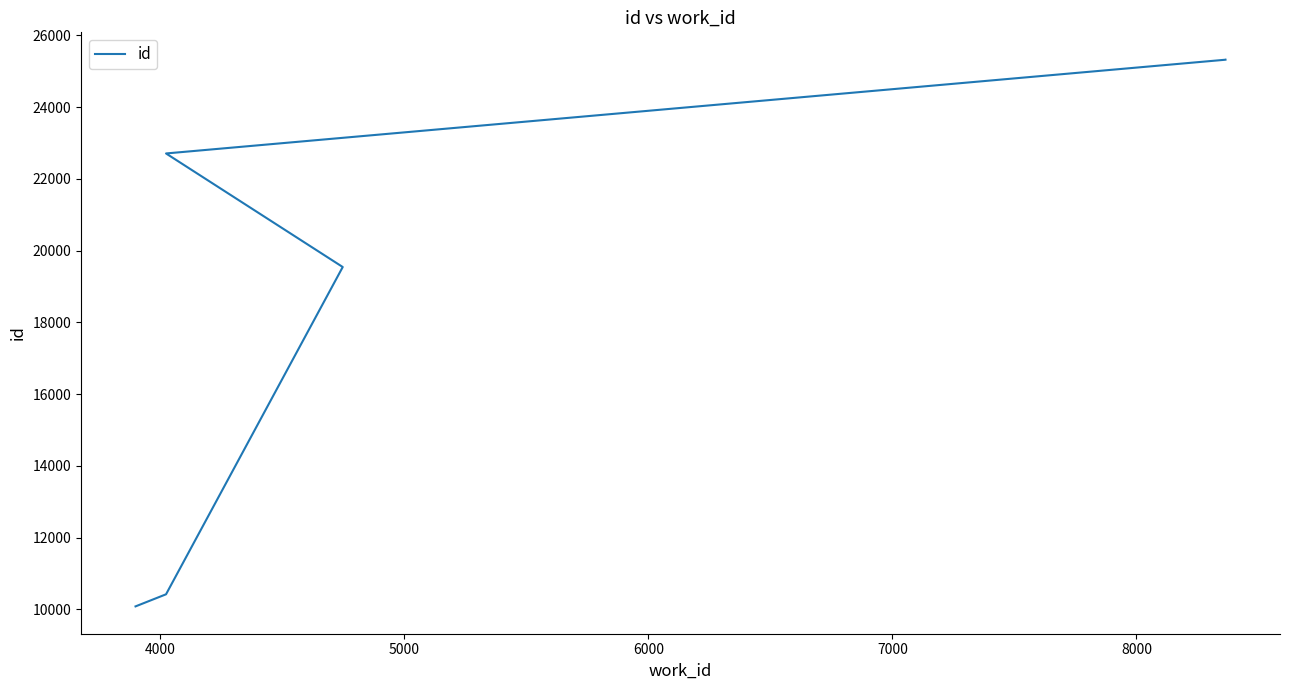

What is the difference between the second highest and second lowest values?

14904